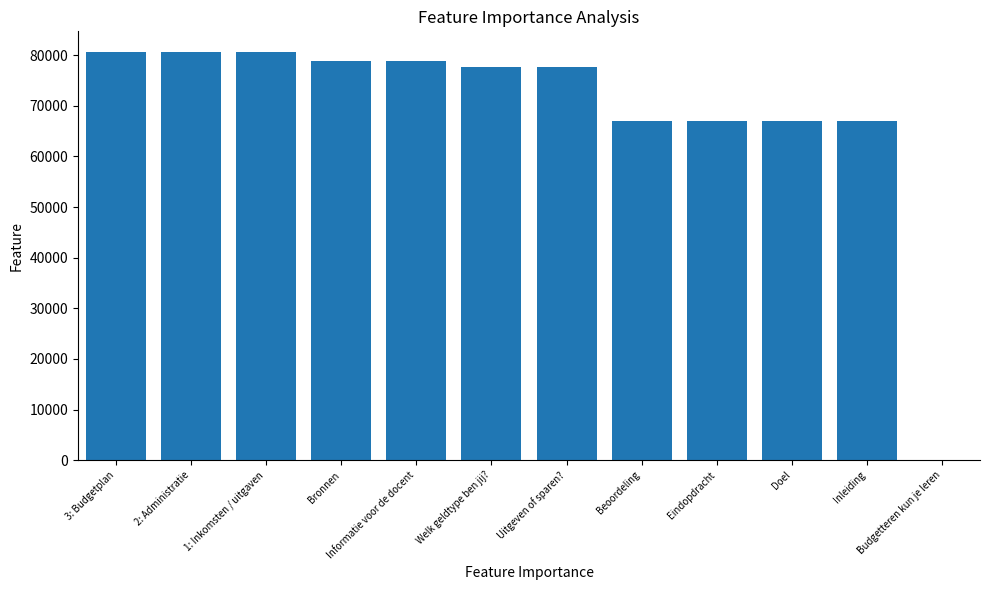

What is the approximate value at Uitgeven of sparen??

77594